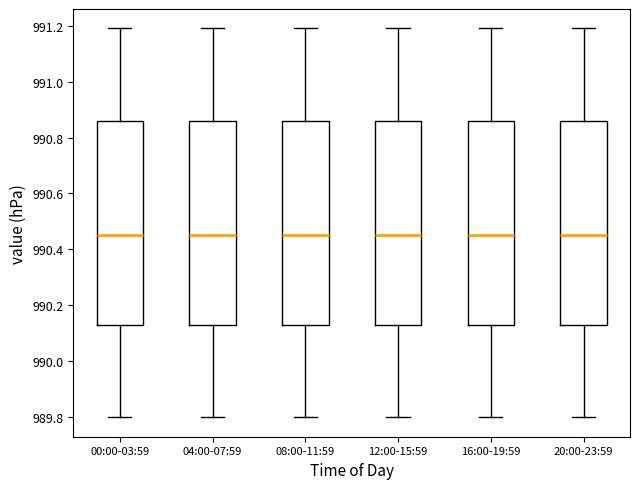

Where does the upper whisker of the box for 12:00-15:59 end on the y-axis? The values are not printed on the chart, so give them approximately, as read against the axis.

991.20